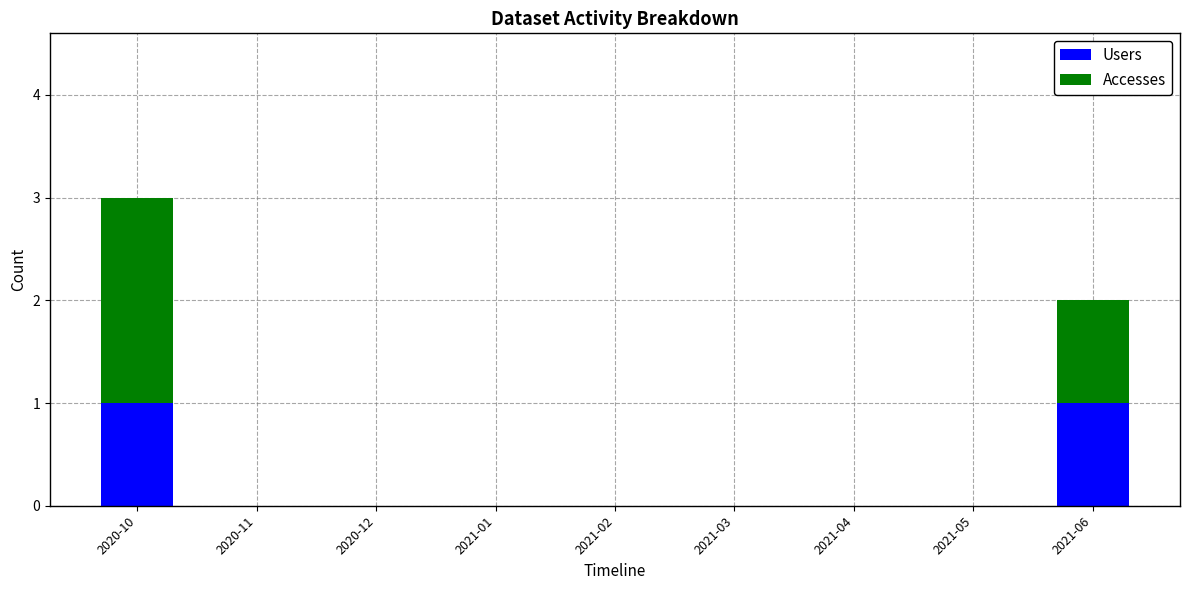

What are all the series names shown in the legend?

Users, Accesses